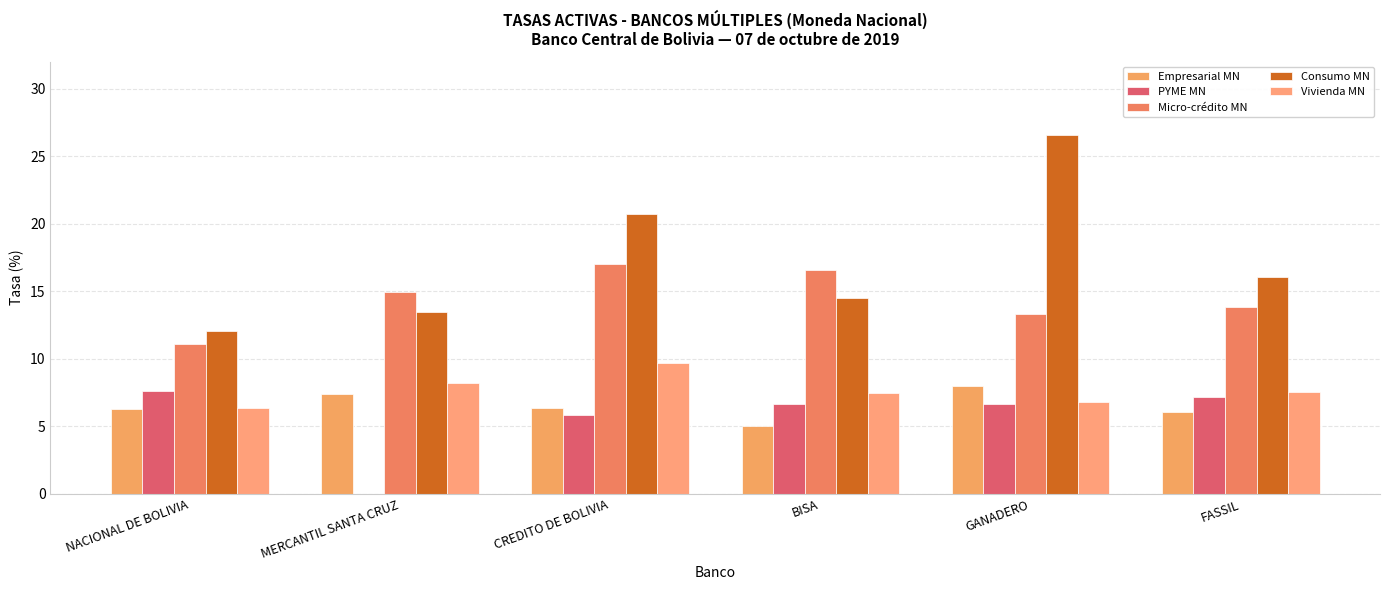

What is the sum of the Consumo MN values at MERCANTIL SANTA CRUZ and BISA?

28.0